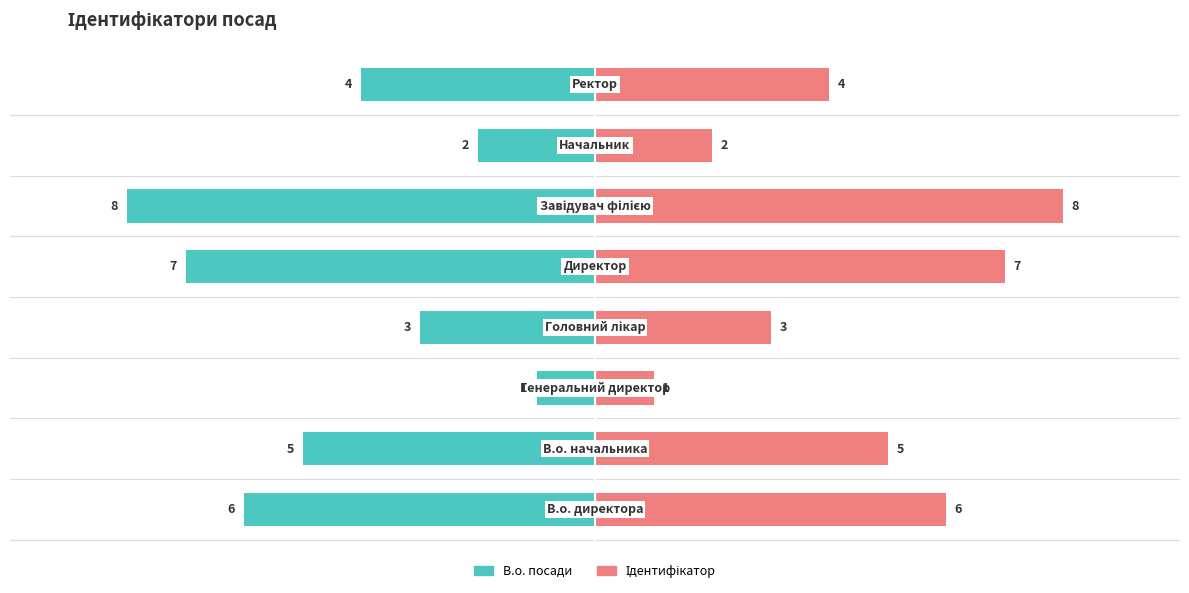

At how many categories does at least one series exceed -5?

8